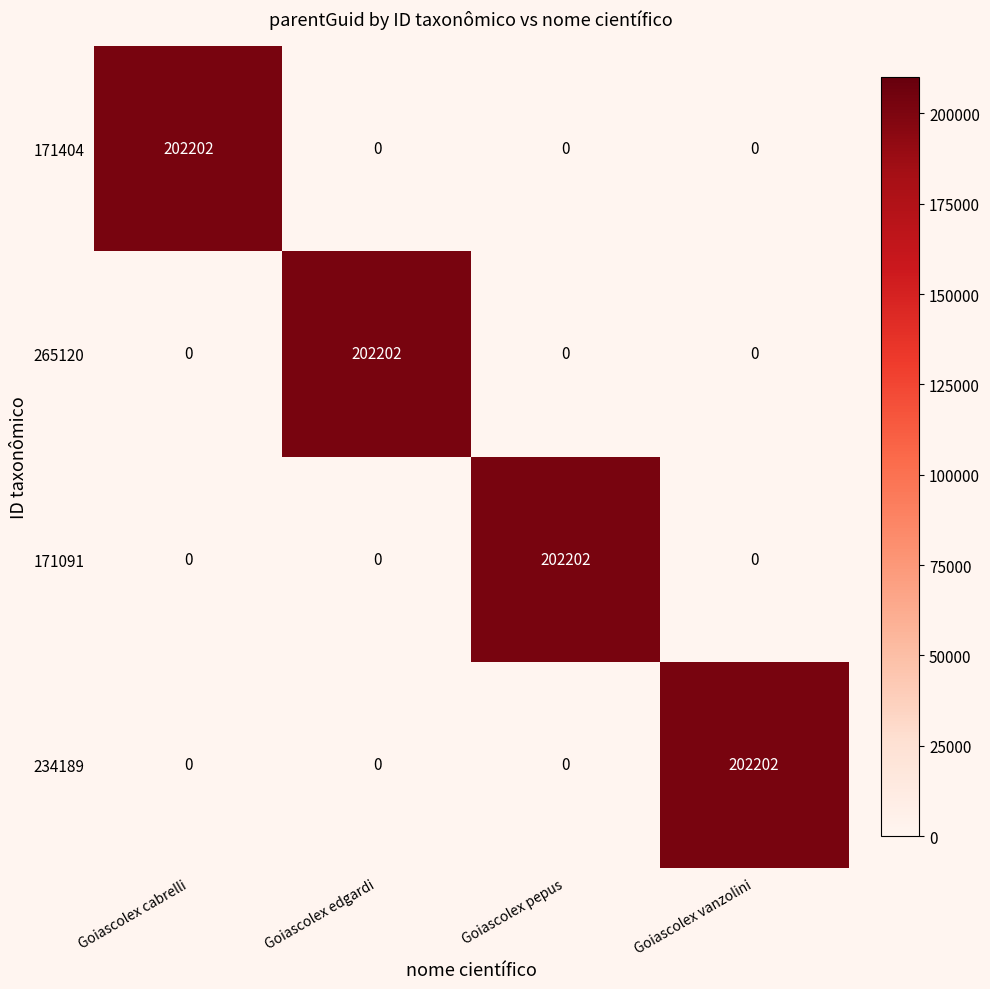

The 171091 series shows 0 at Goiascolex edgardi. True or false?

True